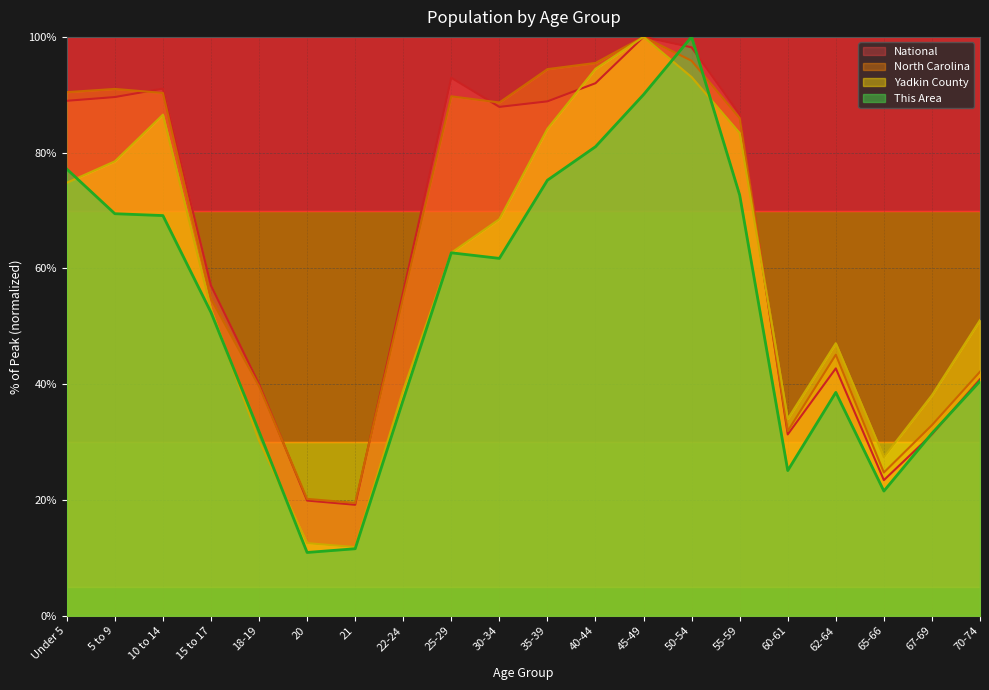

At which category does Yadkin County reach its first local valley?

21